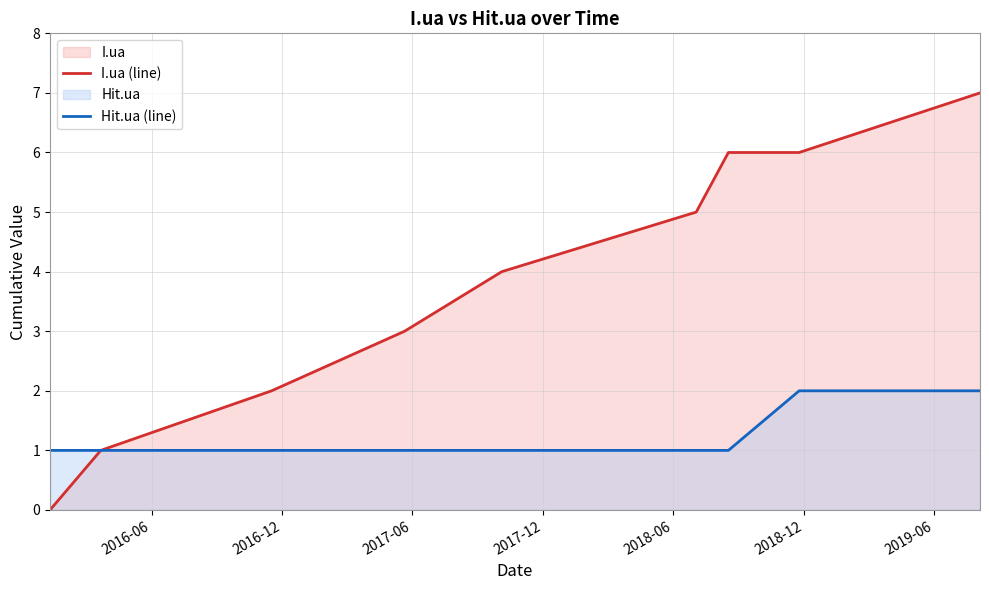

Reading right to left, extract all data points from this chart.

I.ua (line): 7	6	6	5	4	3	2	1	0
Hit.ua (line): 2	2	1	1	1	1	1	1	1